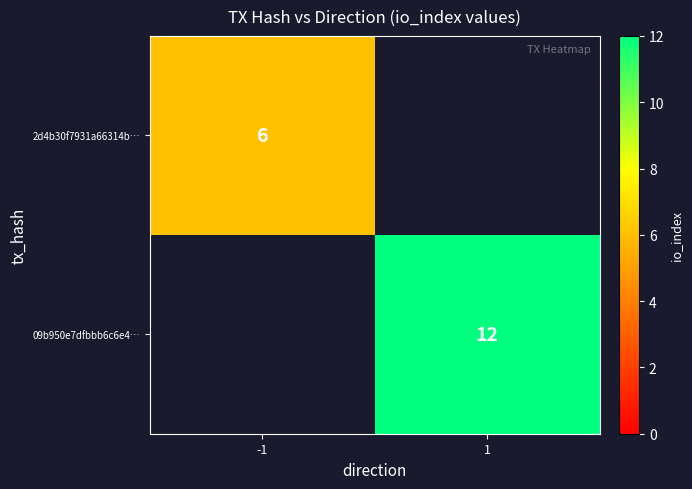

Is it true that 09b950e7dfbbb6c6e4… equals 20 at 1?

False